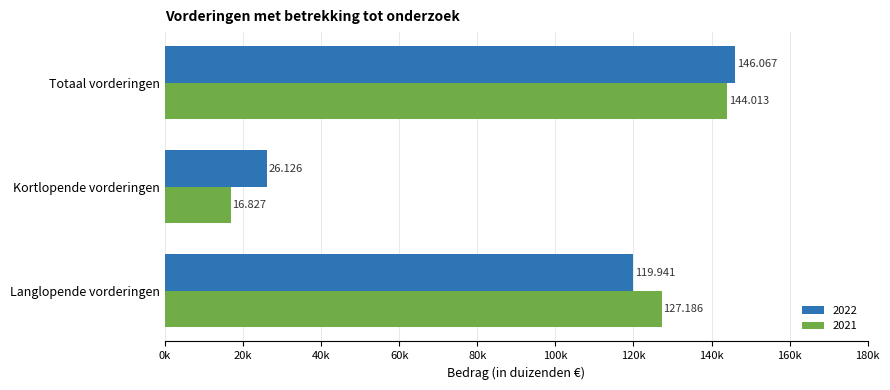

What are all the series names shown in the legend?

2022, 2021